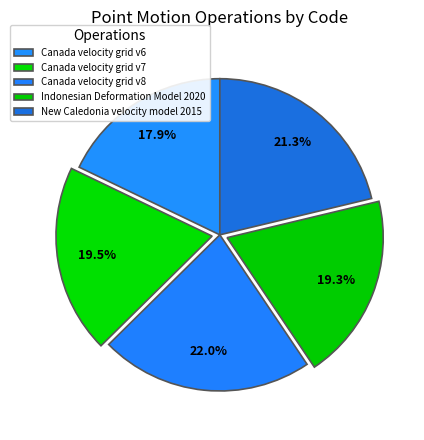

Which slice is the smallest?

Canada velocity grid v6